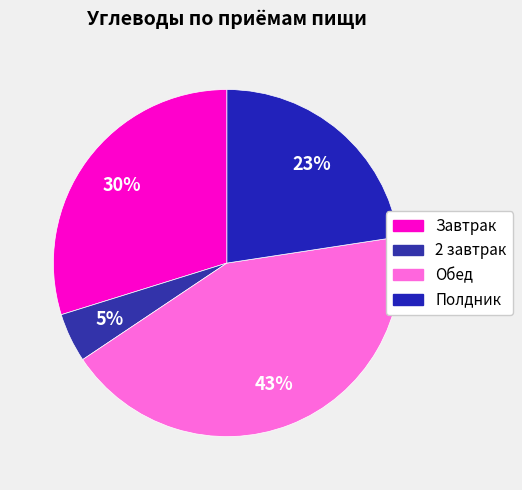

Is there any slice that represents more than half of the pie?

No